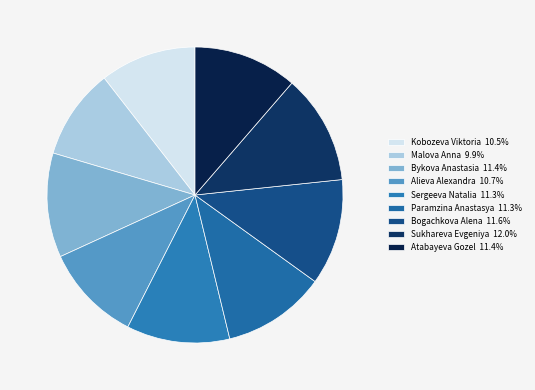

Which category has the biggest portion of the pie?

Sukhareva Evgeniya